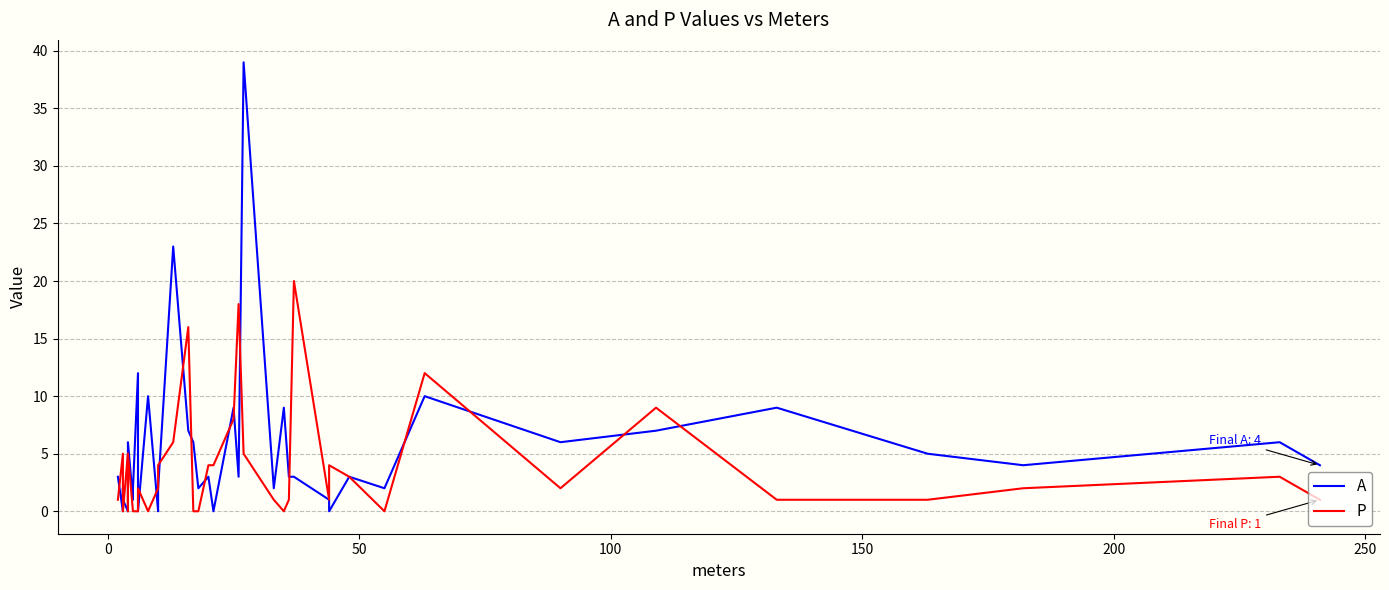

Reading right to left, list all the values displayed in this chart.

A: 4	6	4	5	9	7	6	10	2	3	0	1	3	3	9	2	39	3	9	0	3	2	6	7	23	2	0	10	0	12	2	1	6	5	0	1	2	0	0	3
P: 1	3	2	1	1	9	2	12	0	3	4	1	20	1	0	1	5	18	8	4	4	0	0	16	6	4	2	0	2	0	0	0	5	0	5	0	0	2	5	1